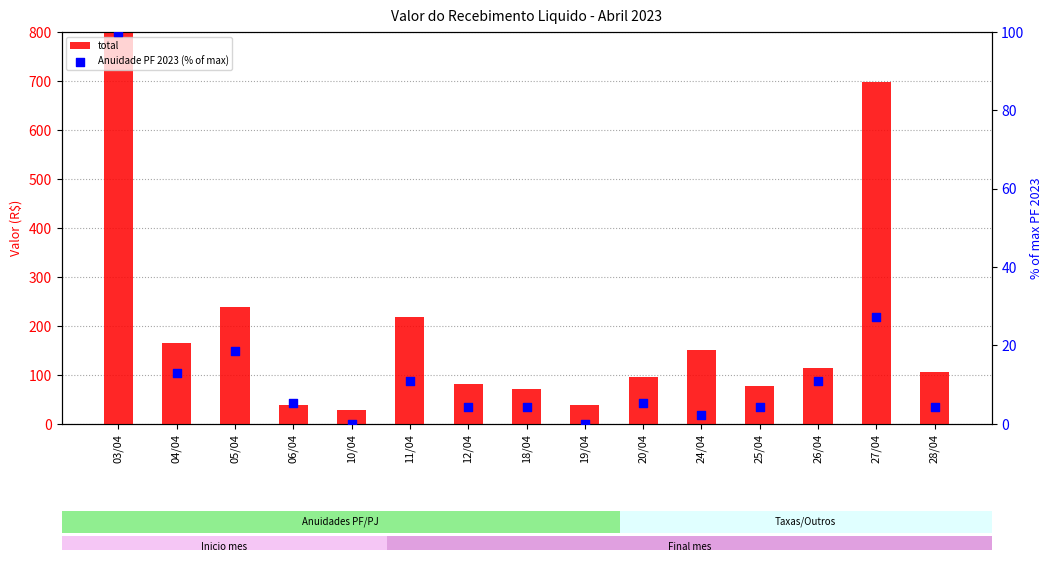

Which series reaches the maximum Y coordinate?

total